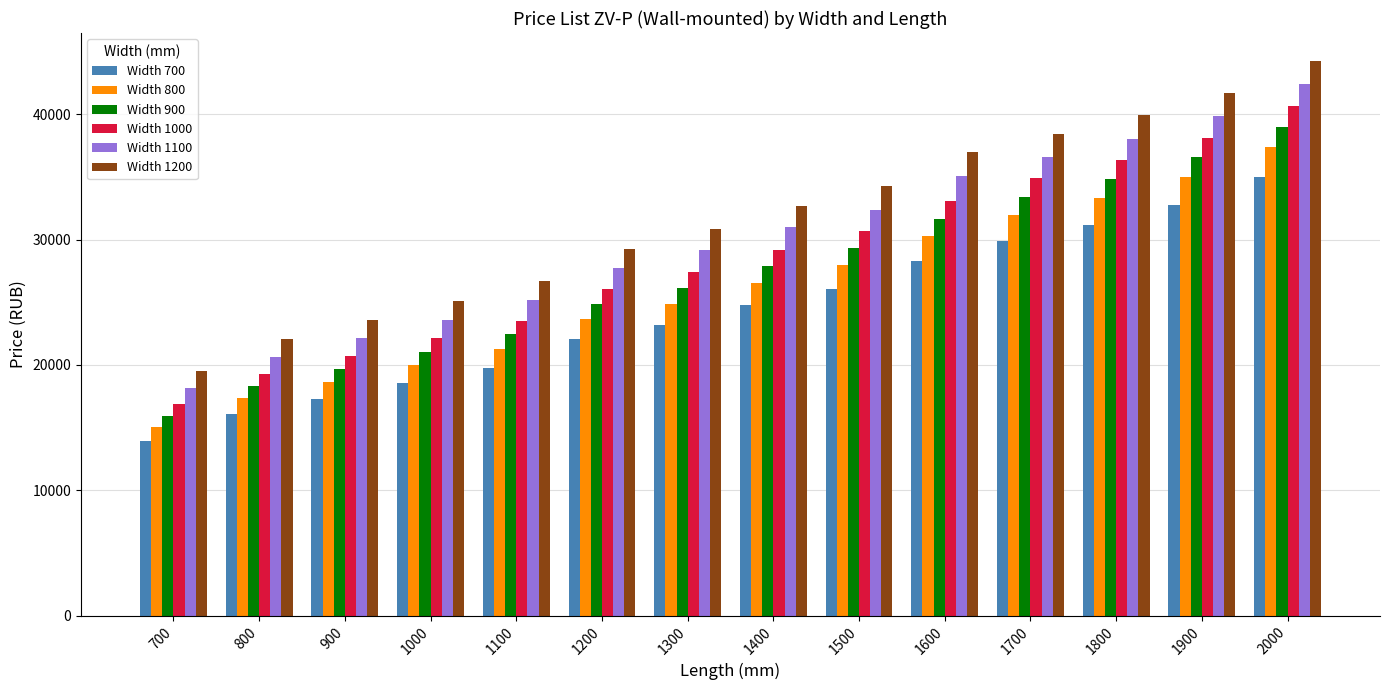

What is the maximum value for Width 700?

35031.7